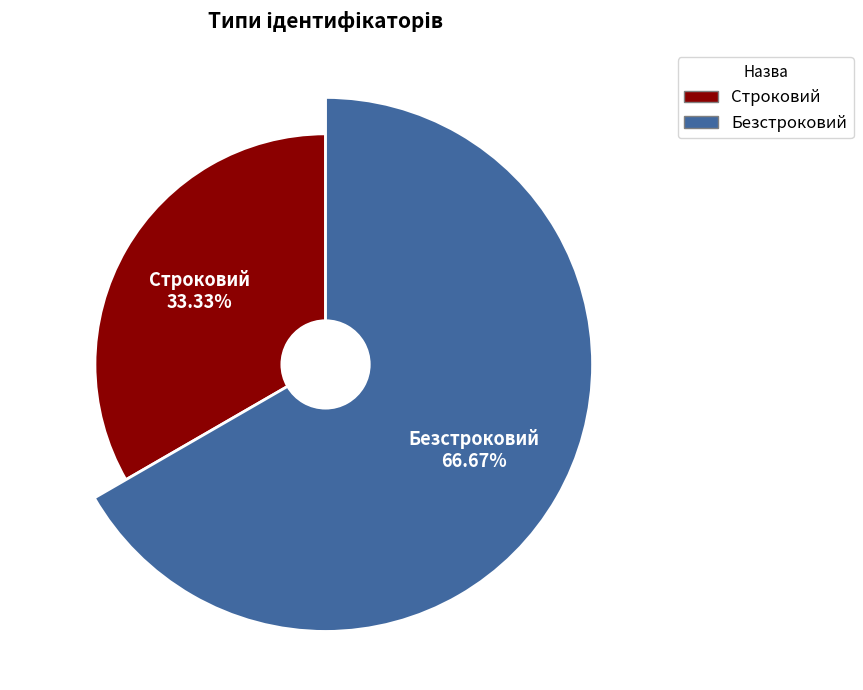

What is the change in value from Строковий to Безстроковий?

+1